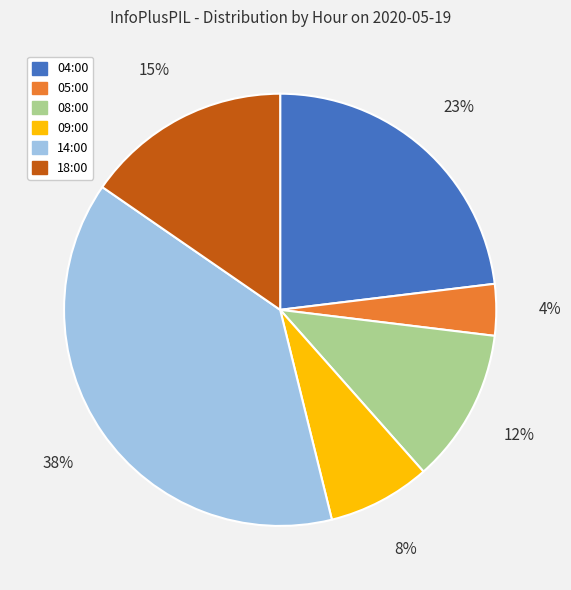

To the nearest percent, what percentage of the pie is 04:00?

23%